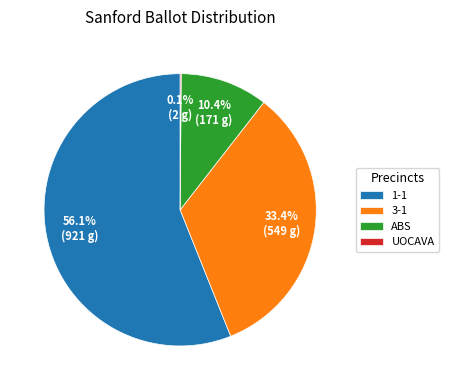

What percentage is NOT represented by ABS?

89.6%